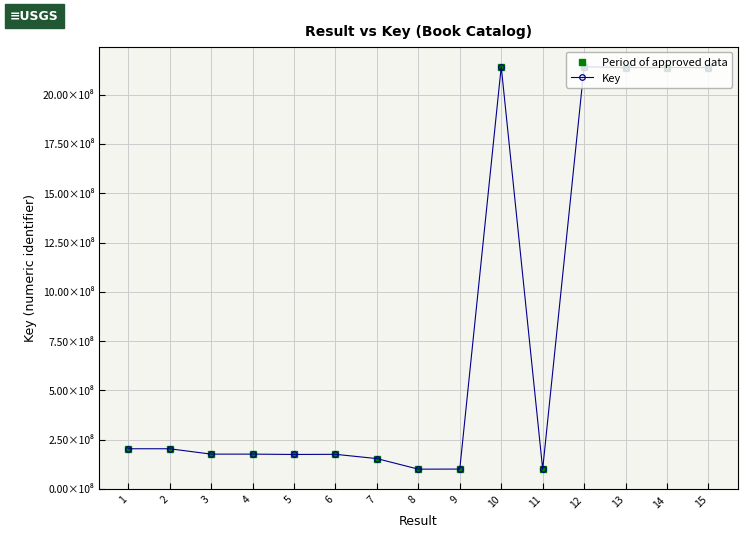

Is this an area chart (filled region under the line)?

No